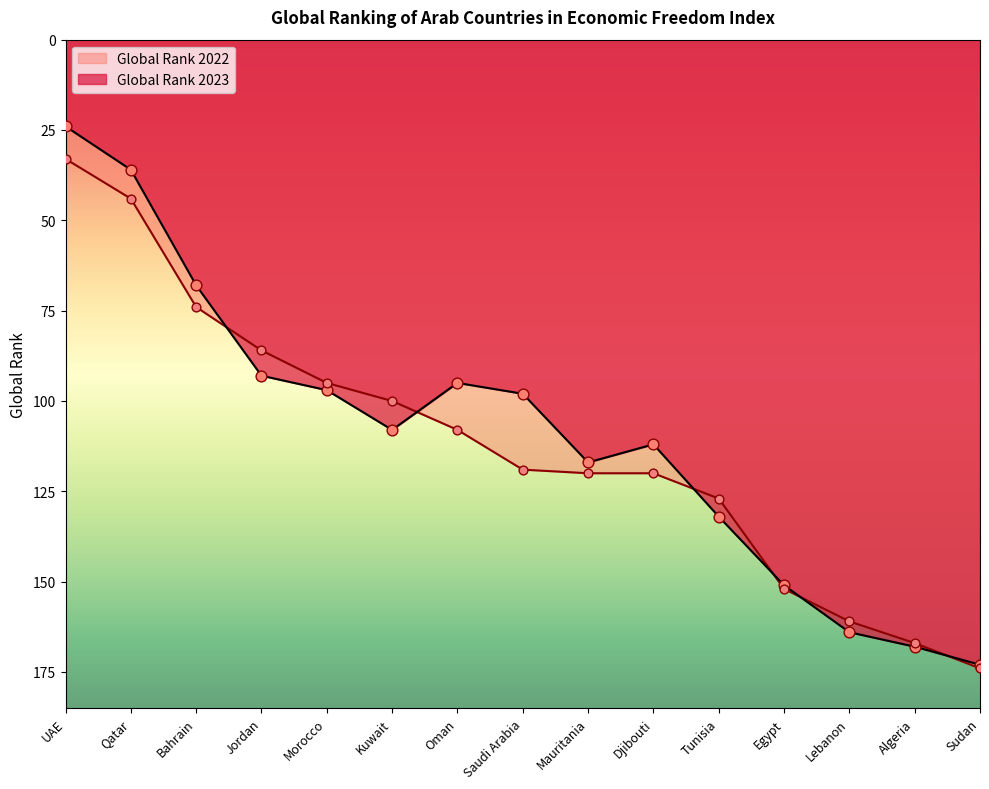

At which category is the sum across all series the highest?

Sudan